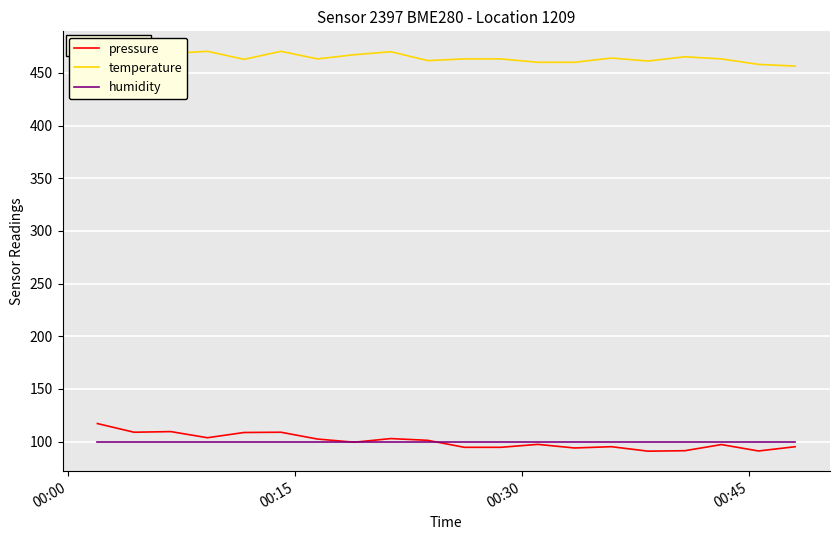

Rank the series by their maximum value, from highest to lowest.

temperature, pressure, humidity